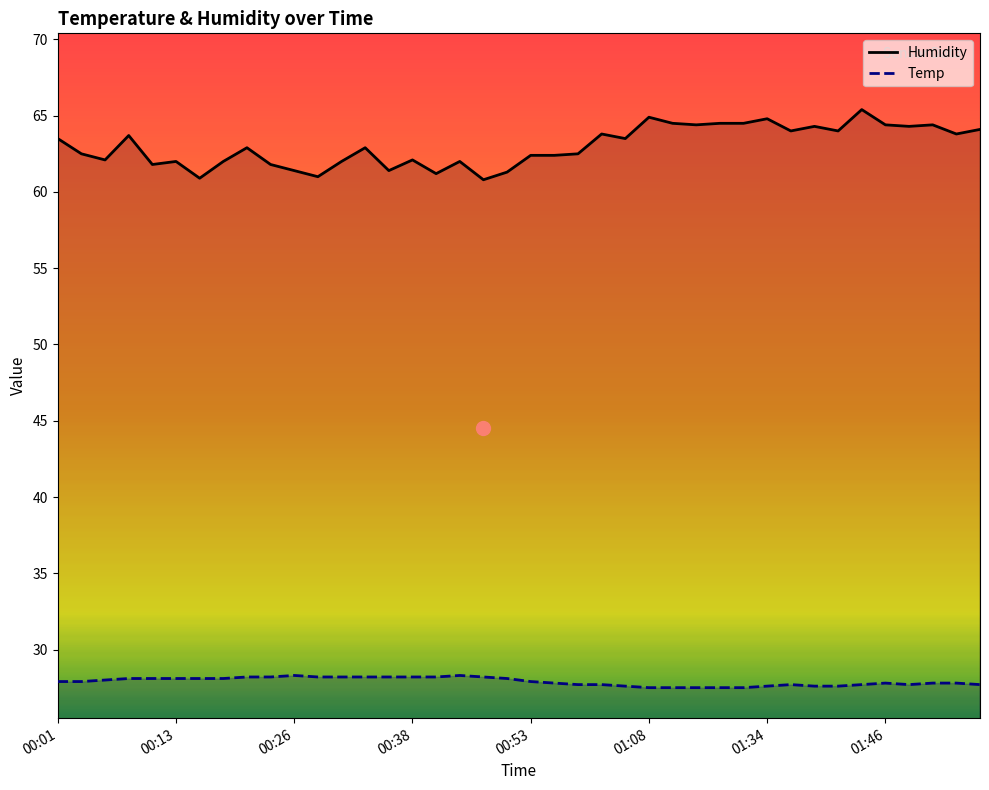

Is this an area chart (filled region under the line)?

No